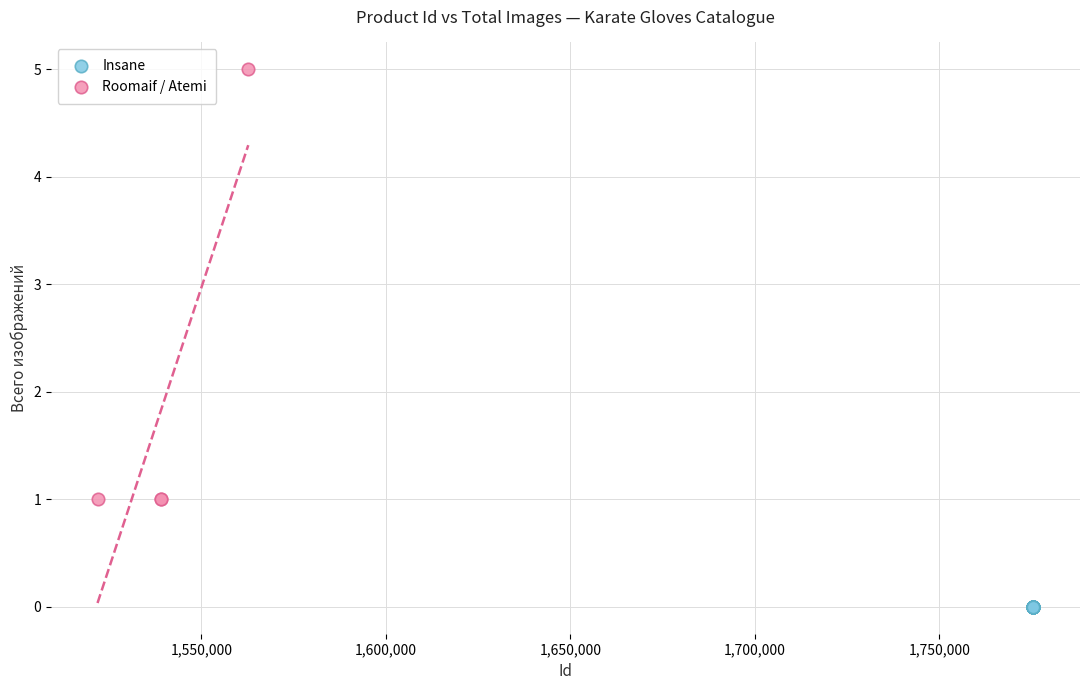

Which series reaches the minimum Y coordinate?

Insane